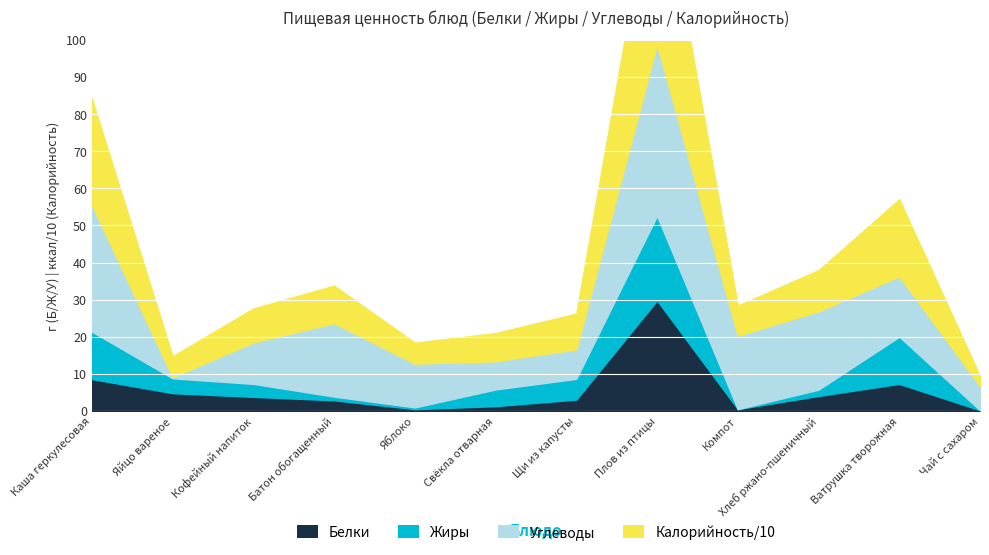

What is the value of the Жиры point at the 1st from the left?

12.8